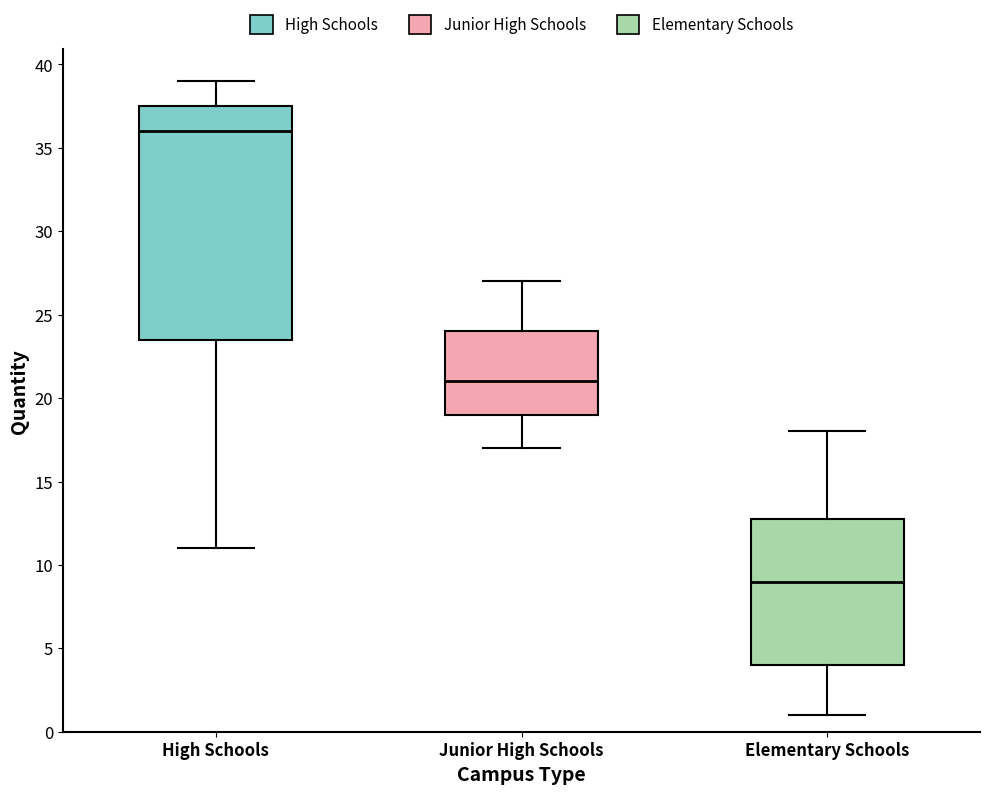

Comparing the boxes themselves (not the whiskers), which one is the tallest?

High Schools